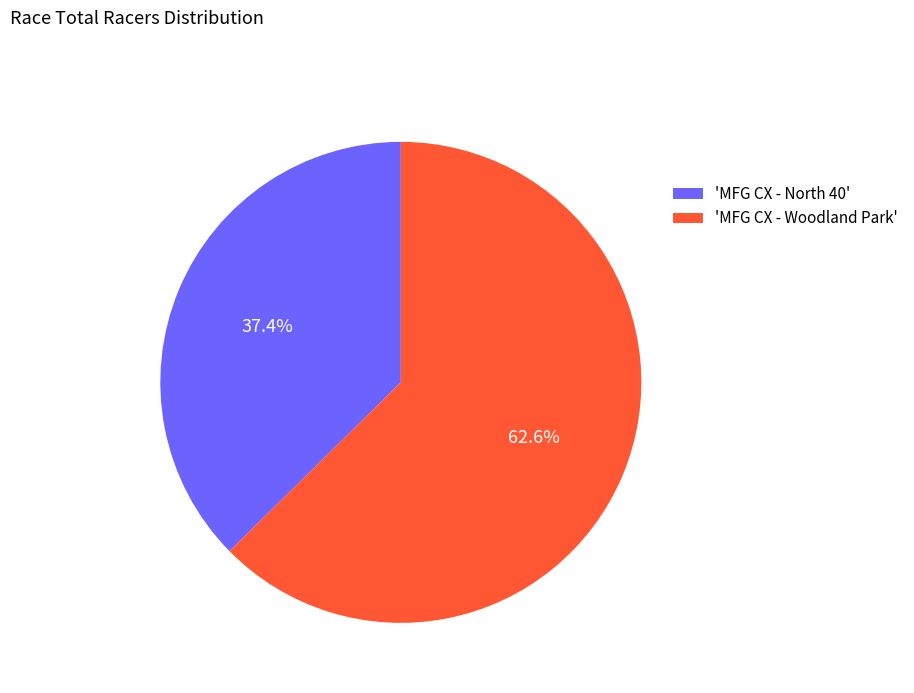

Which slice is the smallest?

'MFG CX - North 40'